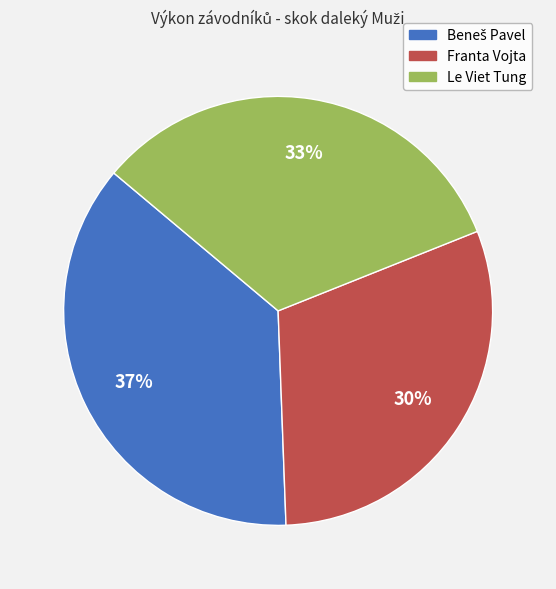

To the nearest percent, what is the average slice percentage?

33%